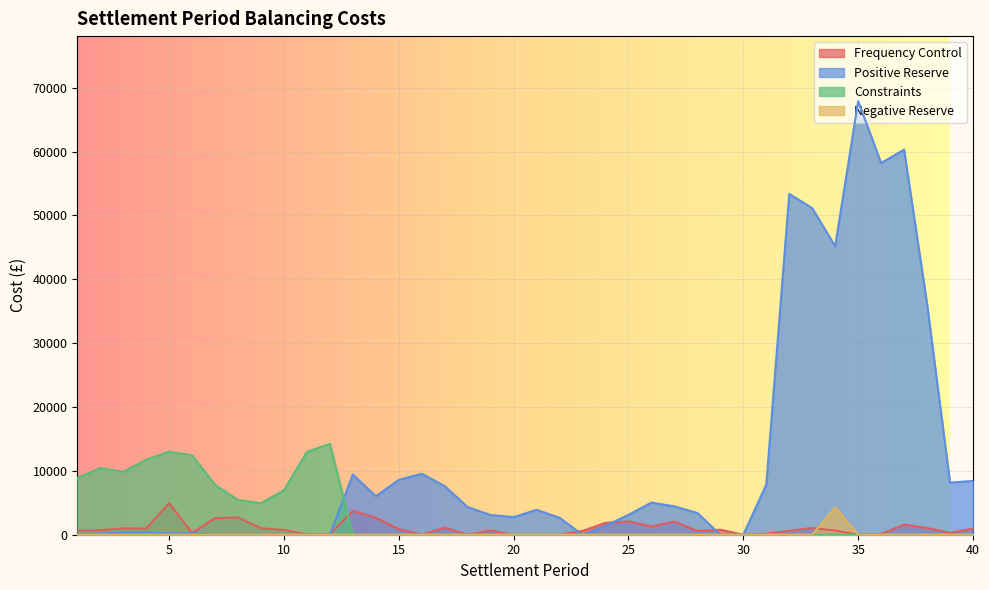

Which category has the highest value in the Negative Reserve series?

34